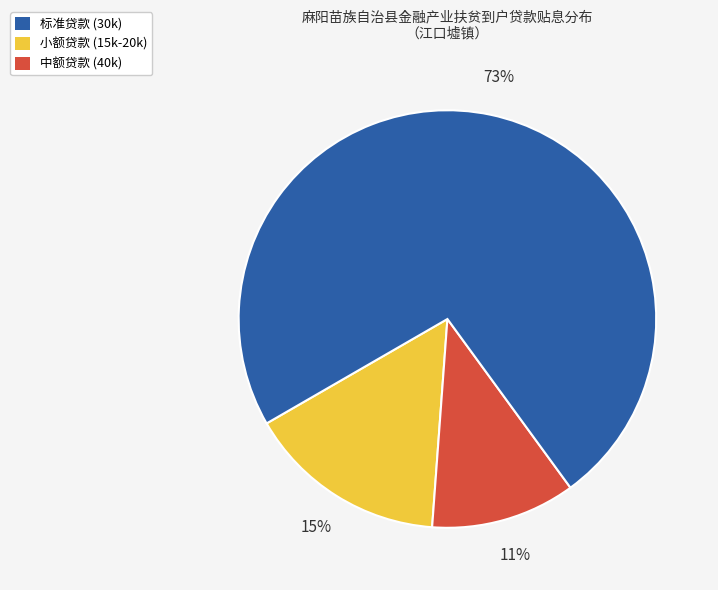

True or false: 中额贷款 (40k) accounts for 60% of the total.

False